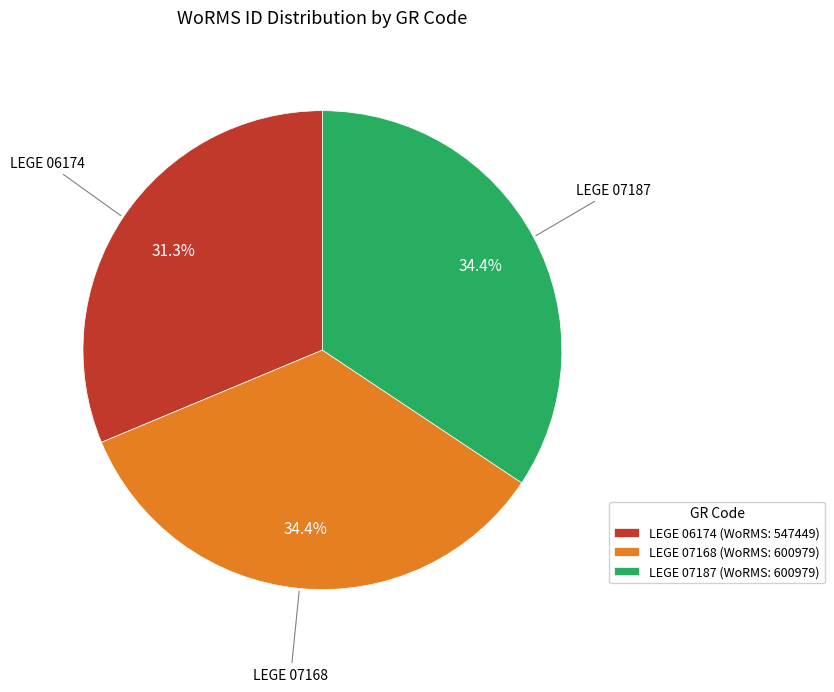

Count the number of slices in the pie.

3